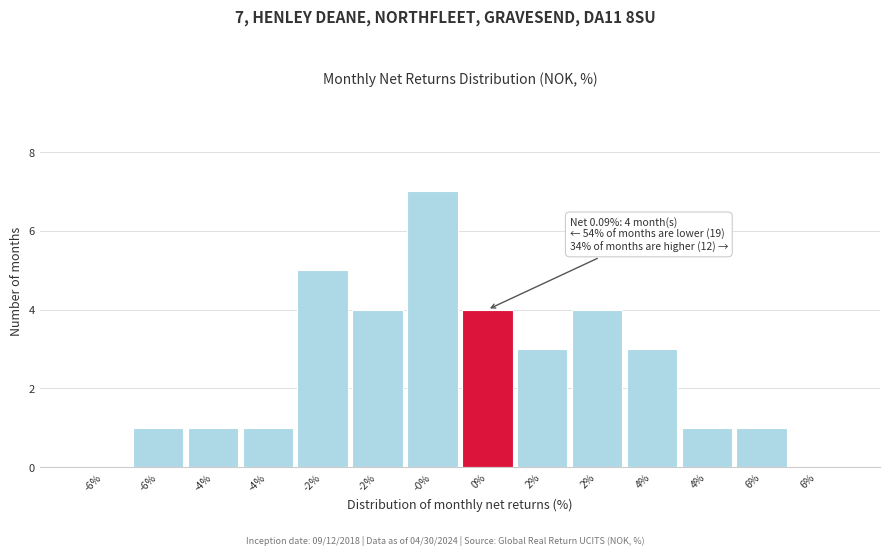

How many categories are shown in the chart?

14